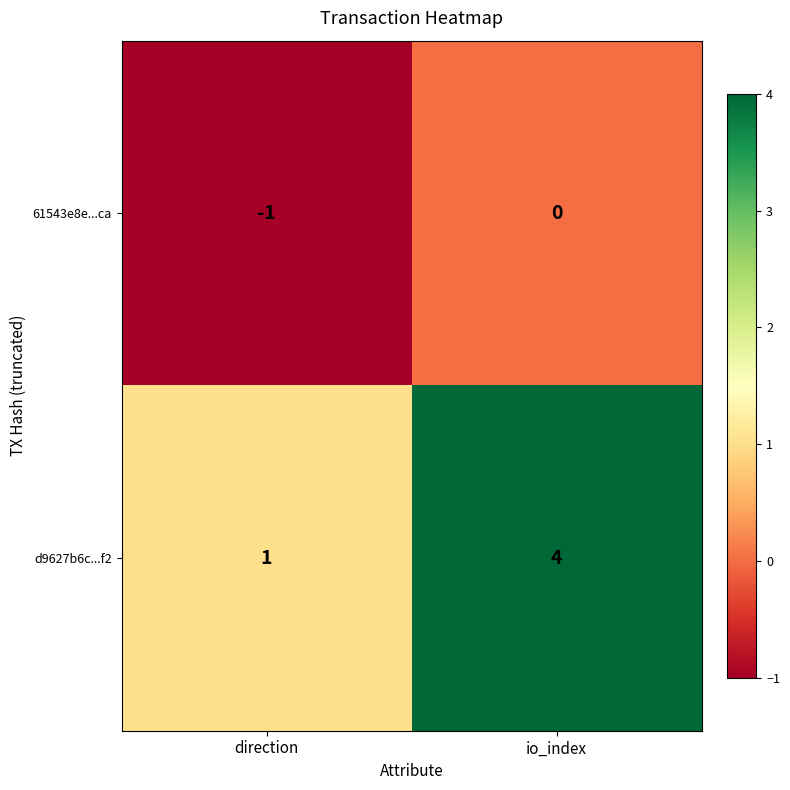

Which category has the lowest value across all series?

direction